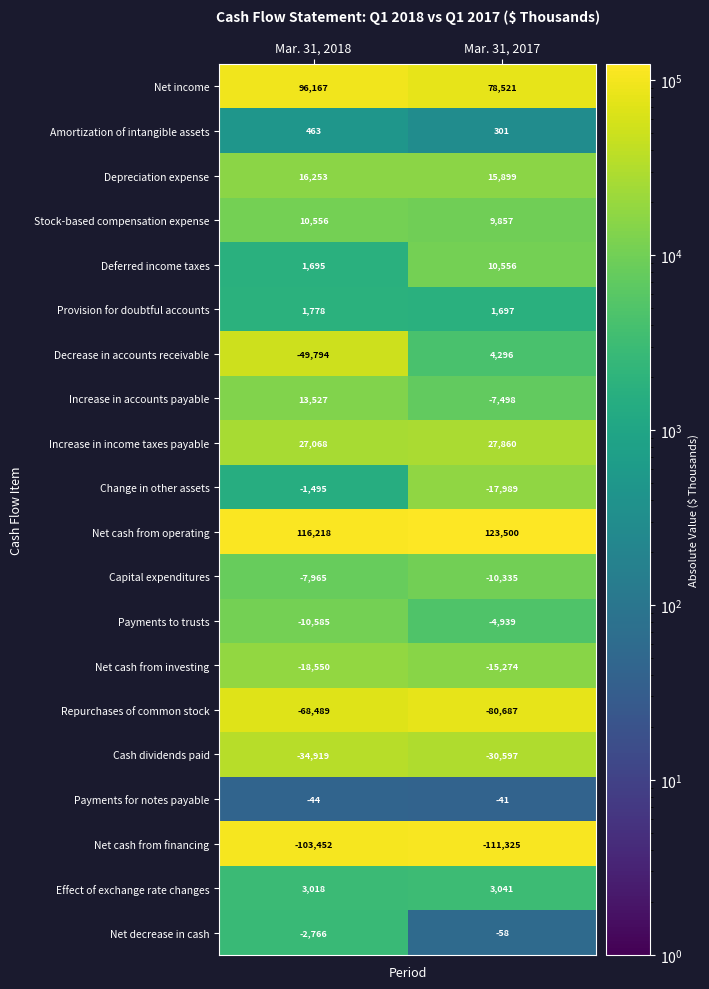

What is the difference between the maximum and minimum values in the Increase in accounts payable series?

21025